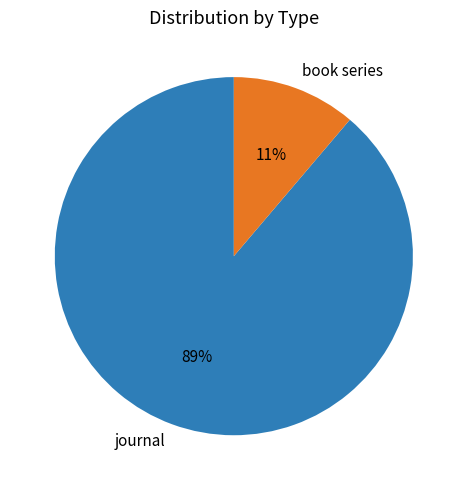

How many slices are in this pie chart?

2